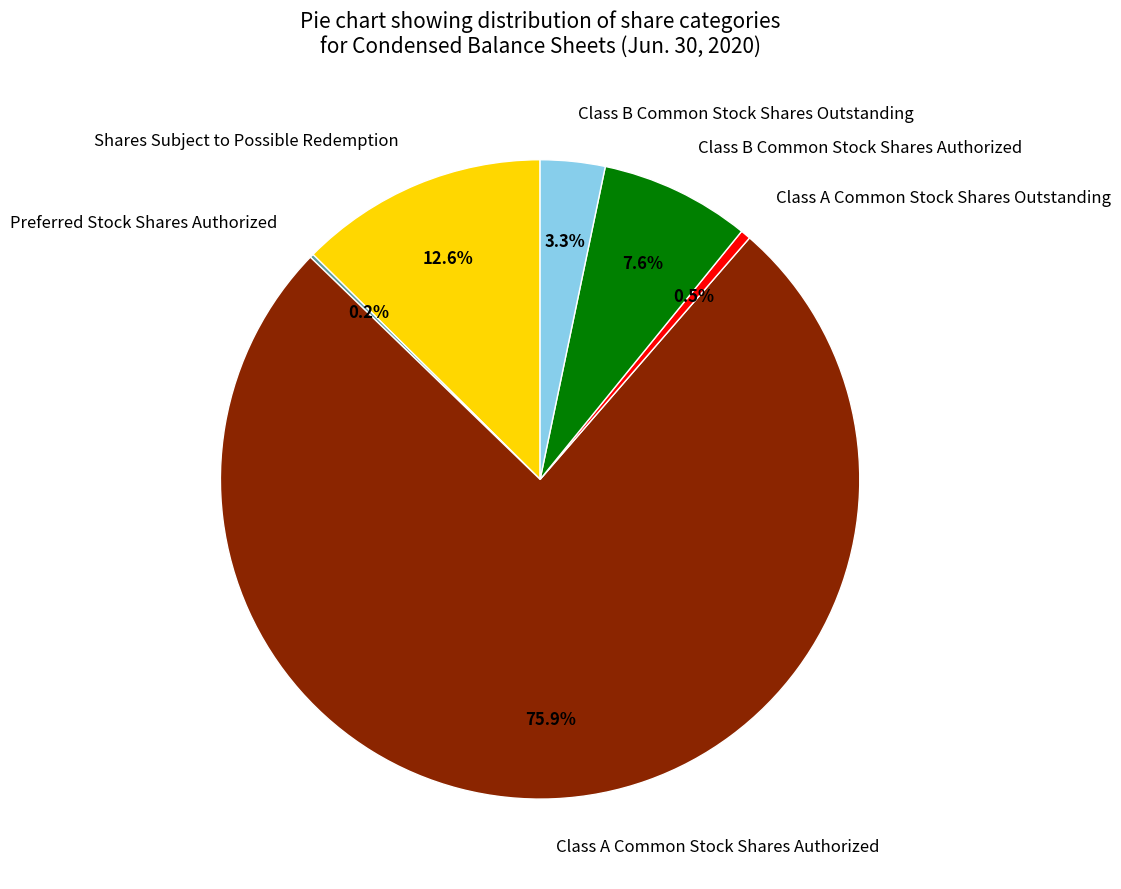

Is there a majority slice in this chart?

Yes